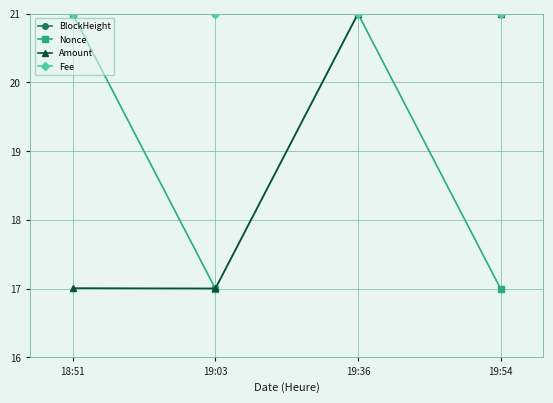

Is it true that Amount equals 21.0 at 19:54?

True